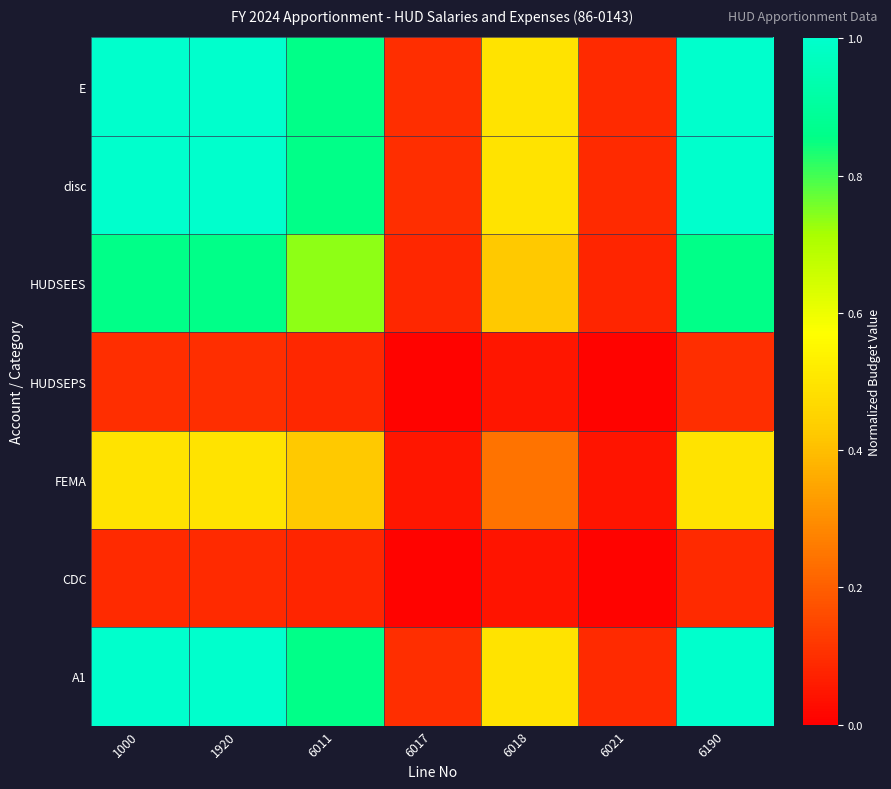

Which series has the largest total across all categories?

E